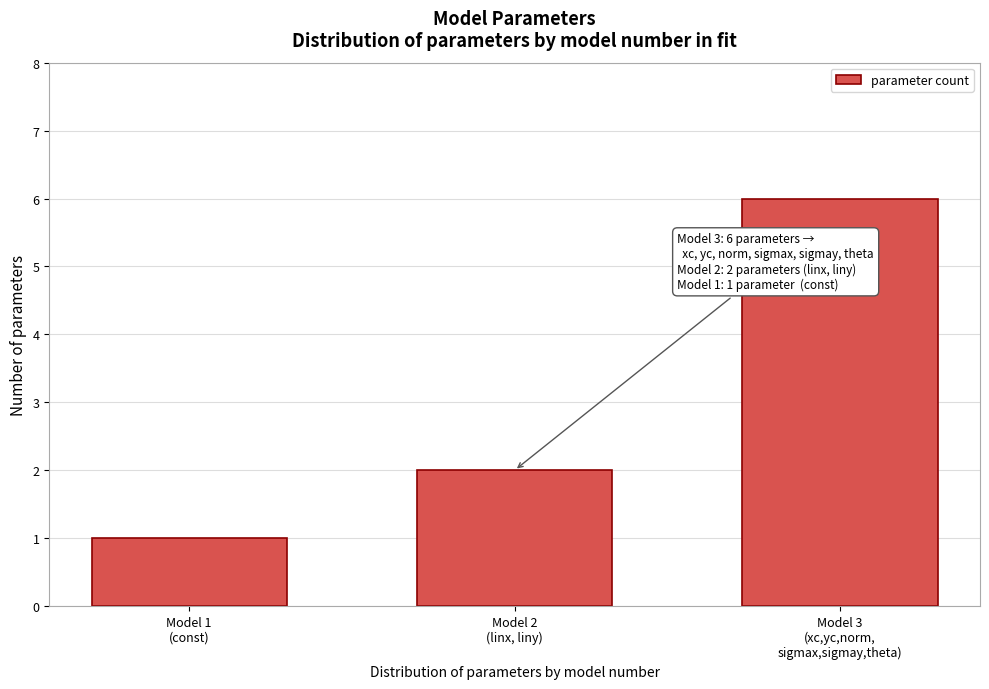

Reading left to right, list all the values displayed in this chart.

1	2	6